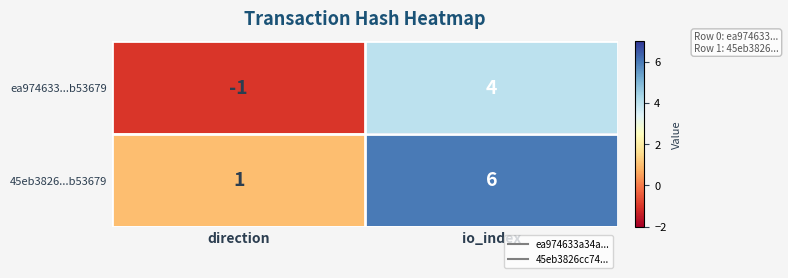

What is the greatest value displayed?

6